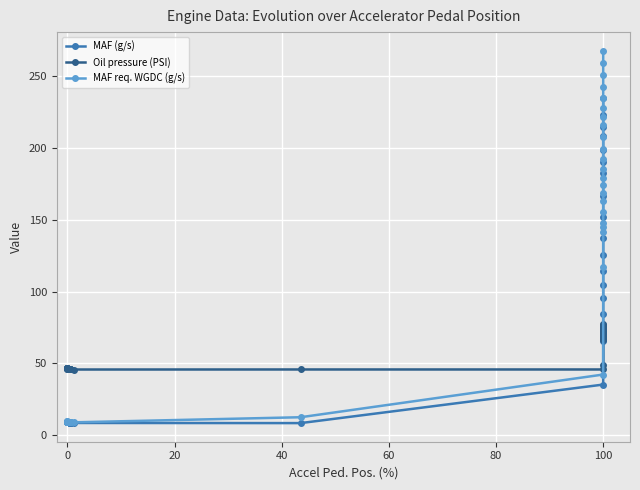

Reading right to left, what are all the values shown in this chart?

MAF (g/s): 234.3	222.8	214.6	207.9	198.7	190.4	182.7	166.8	151.8	137.5	125.3	114.1	104.6	95.3	84.6	76.5	75.0	73.1	68.3	68.0	65.6	35.3	8.5	8.6	8.6	8.6	8.7	8.9	8.9	8.9	8.9	9.0	9.1	9.1	9.1	9.1	9.1	9.1	9.1	9.2
Oil pressure (PSI): 76.1	75.0	77.3	75.5	75.5	75.9	74.2	76.2	74.1	75.8	74.0	71.8	72.5	70.5	71.3	69.3	68.4	67.1	66.6	71.3	48.9	45.8	45.8	45.8	46.0	46.0	46.0	46.1	46.1	46.2	46.3	46.4	46.4	46.5	46.6	46.6	46.7	46.8	46.8	46.9
MAF req. WGDC (g/s): 267.5	258.9	250.6	242.6	234.9	227.6	221.4	215.6	207.6	199.2	192.0	185.0	179.2	173.9	168.8	163.1	155.2	147.7	145.0	141.3	117.2	42.3	12.6	9.0	9.1	9.1	9.2	9.2	9.2	9.2	9.3	9.3	9.4	9.4	9.5	9.5	9.5	9.6	9.6	9.7